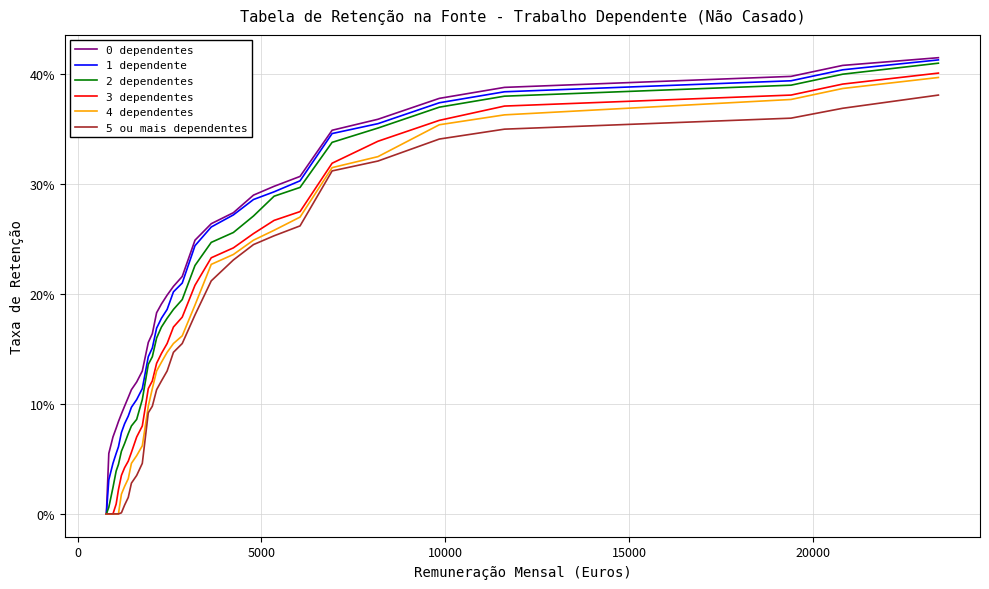

Does the chart display data point markers on the line(s)?

No